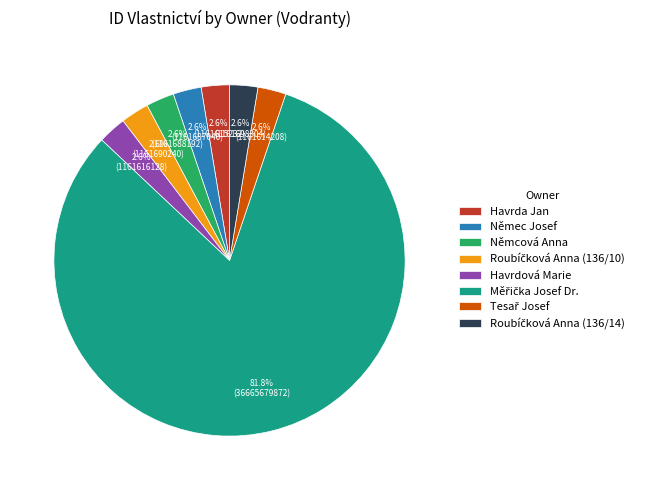

Is there a majority slice in this chart?

Yes